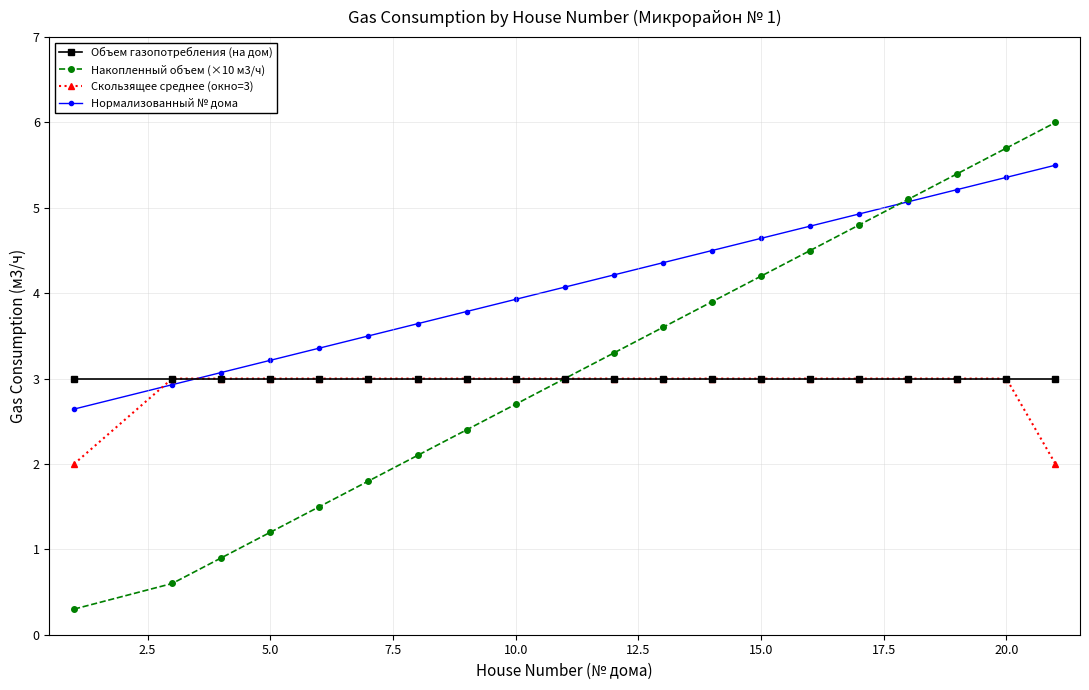

What is the maximum value for Нормализованный № дома?

5.5